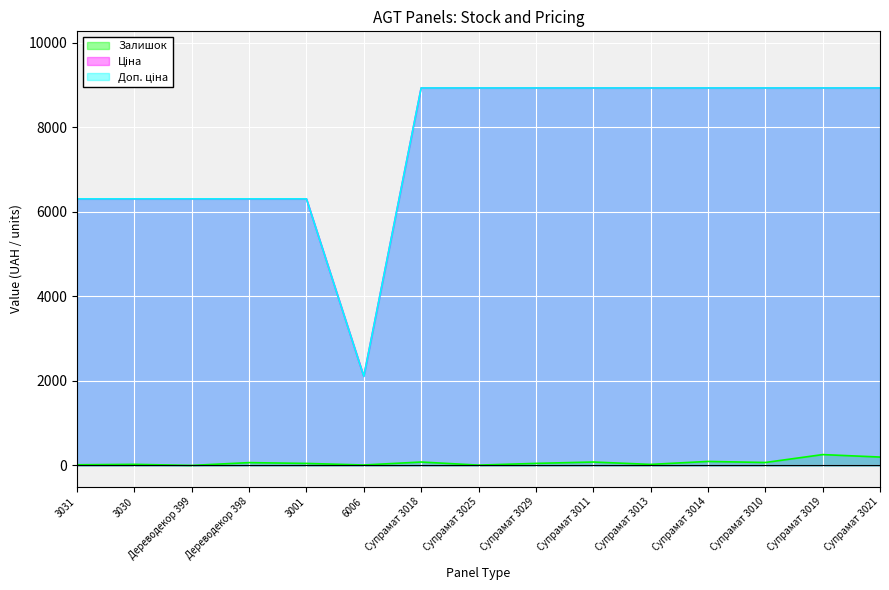

Does the chart display data point markers on the line(s)?

No